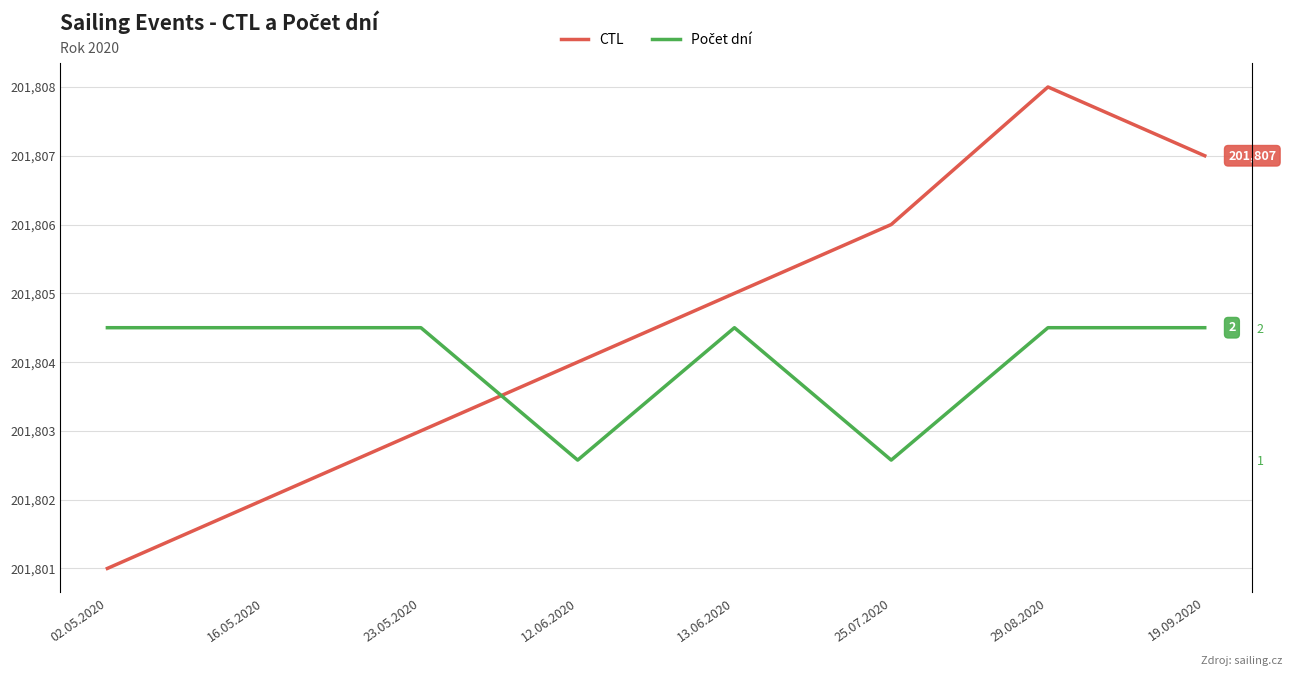

What is the label of the 5th point from the right?

12.06.2020